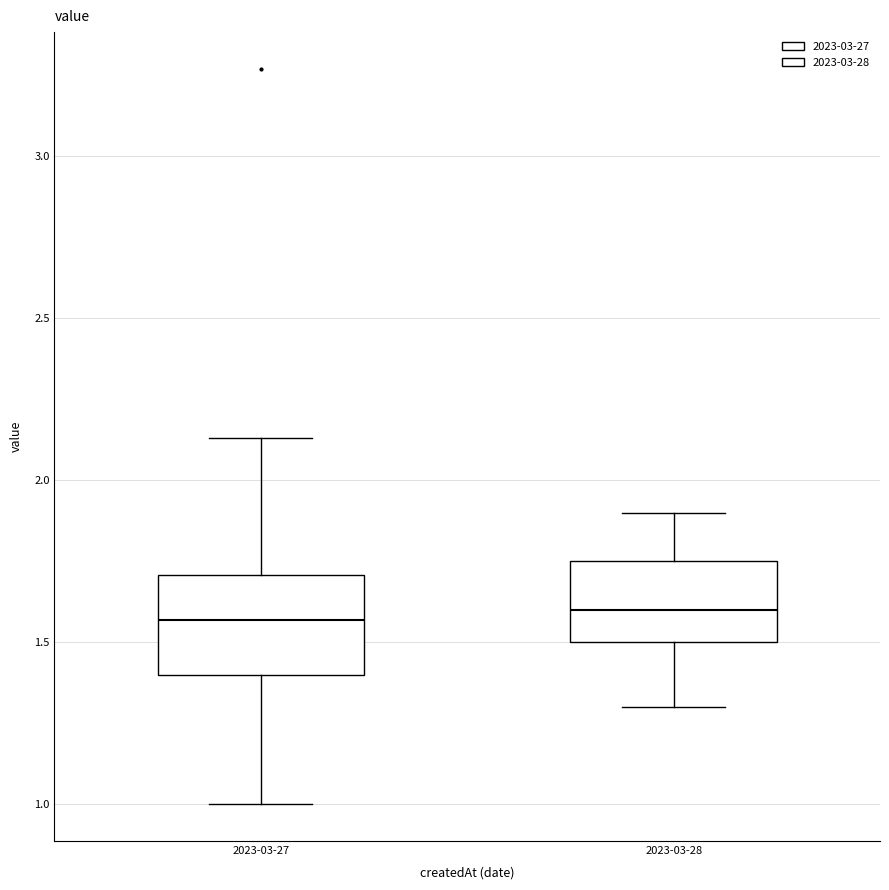

Comparing the boxes themselves (not the whiskers), which one is the tallest?

2023-03-27